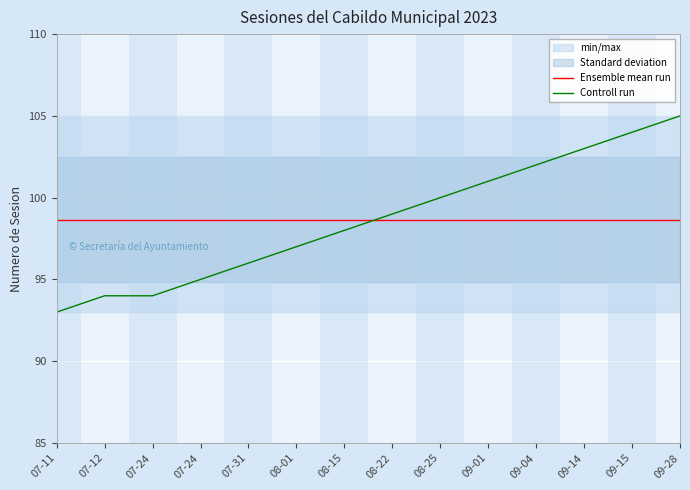

Between 08-25 and 09-01, which is larger?

08-25